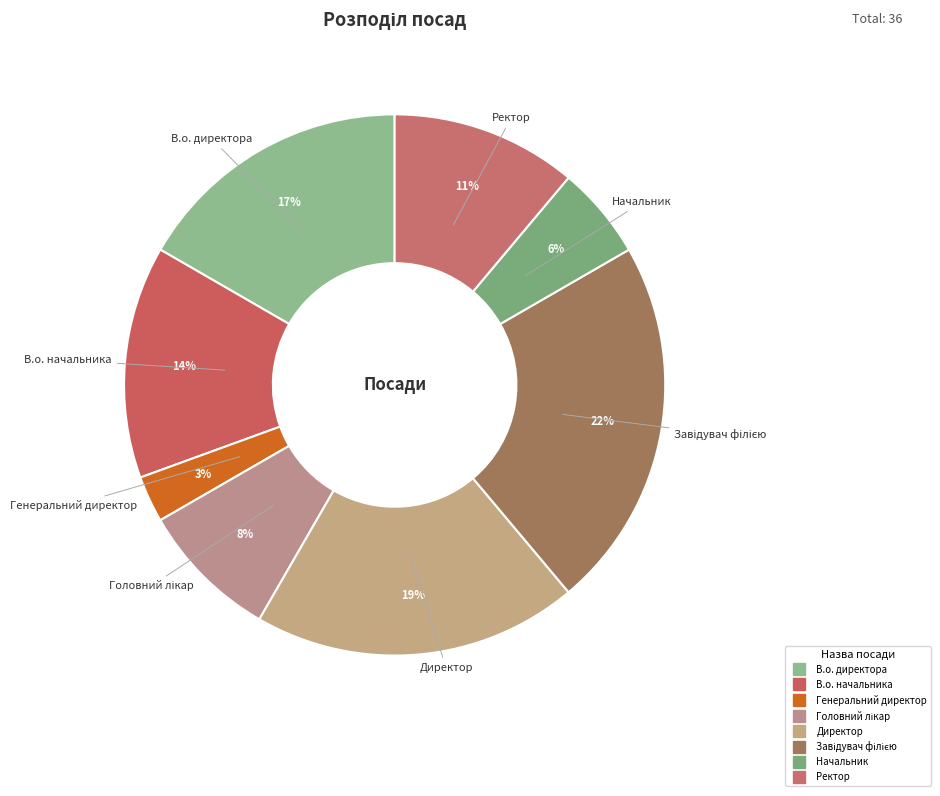

To the nearest percent, what portion does Начальник represent?

6%